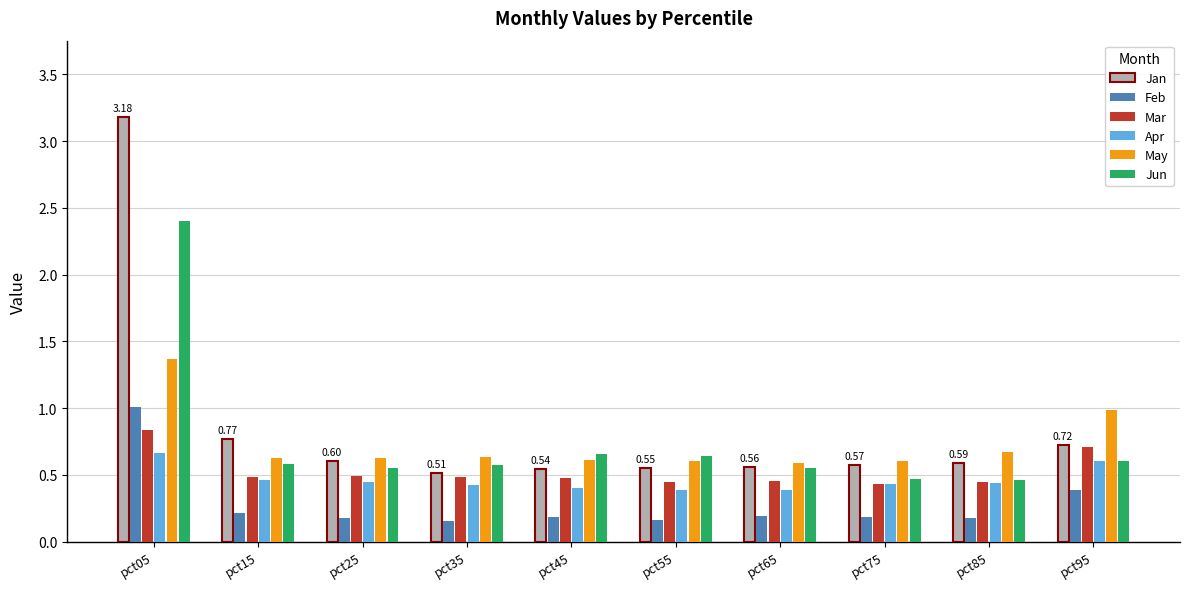

What is the spread (max minus min) of values at pct05?

2.5